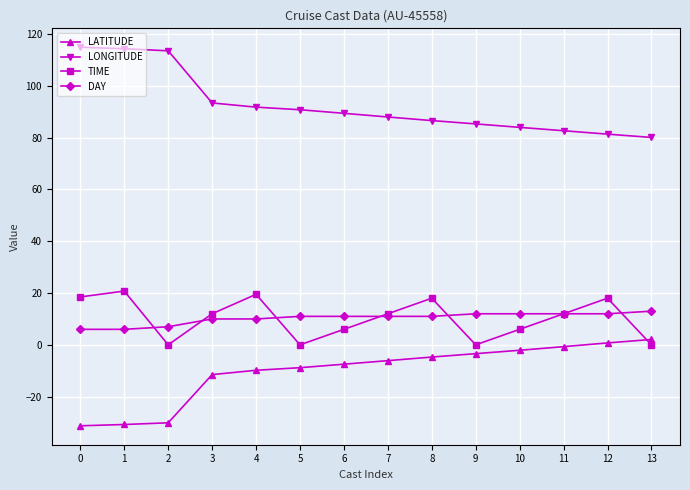

Is the value of LONGITUDE at 2 greater than the value of TIME at 2?

Yes